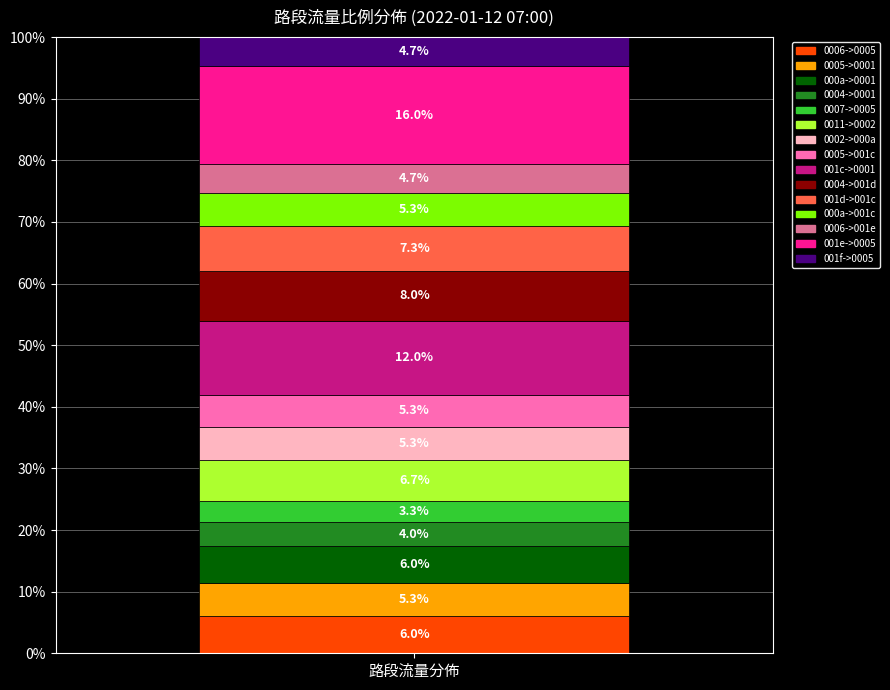

What is the highest value of the 0006->0005 series?

6.0